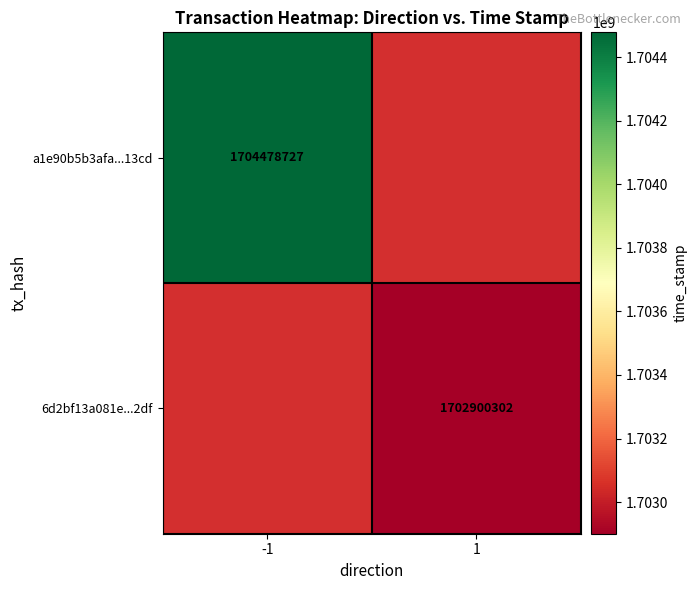

The value of a1e90b5b3afa...13cd at -1 is 1165863233. True or false?

False